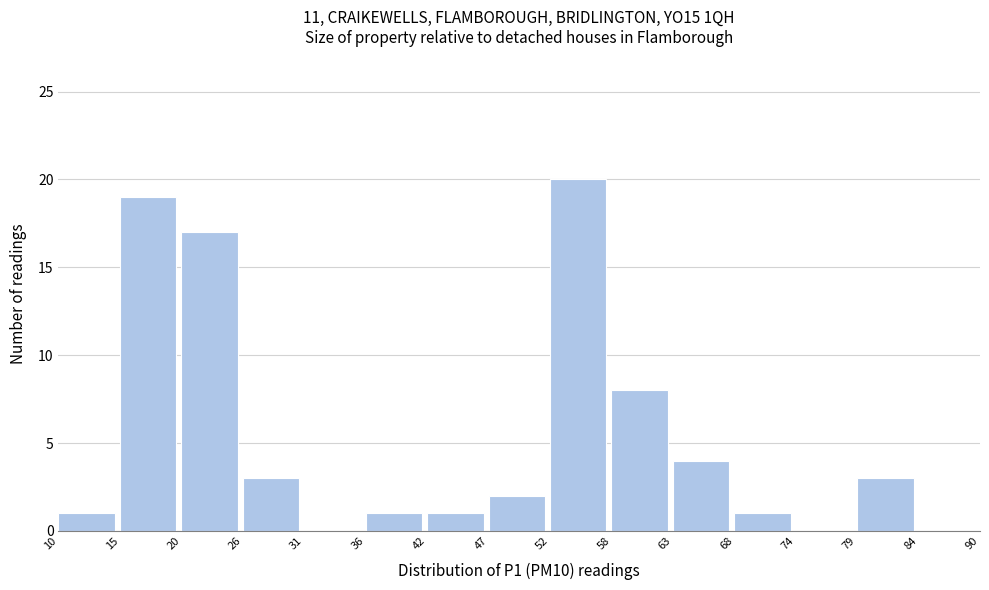

Over which range of the x-axis is the bar tallest?

52 to 58